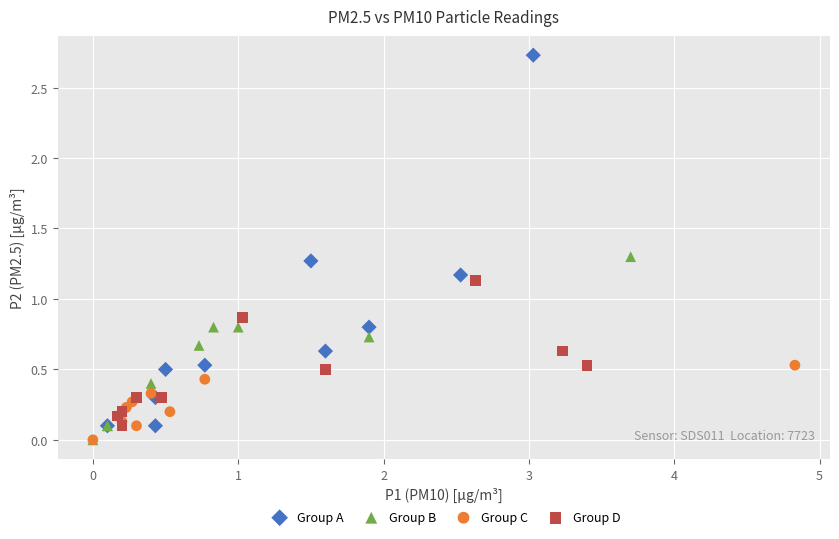

Which series contains the highest Y value?

Group A